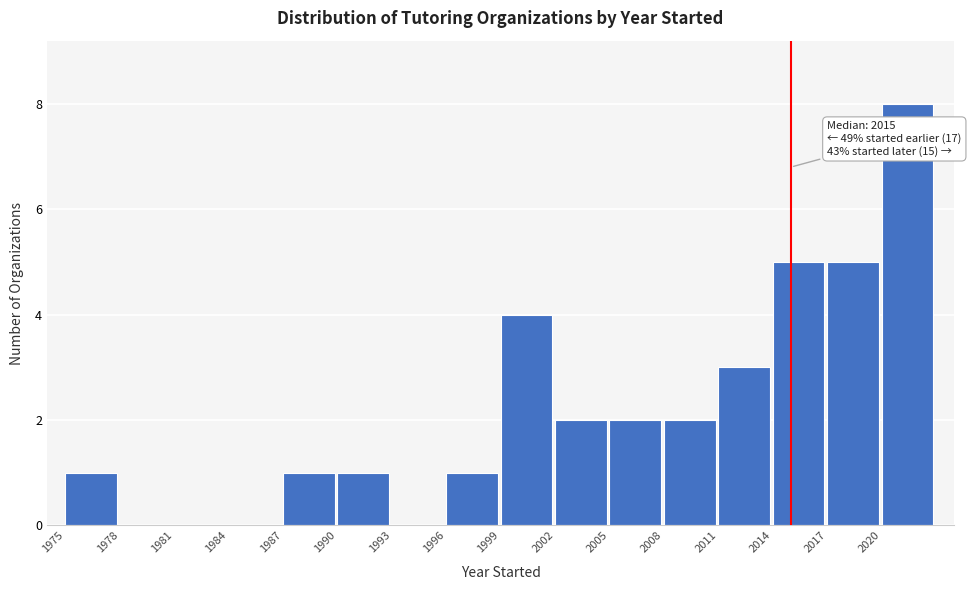

Which range on the x-axis has the tallest bar?

2020 to 2023